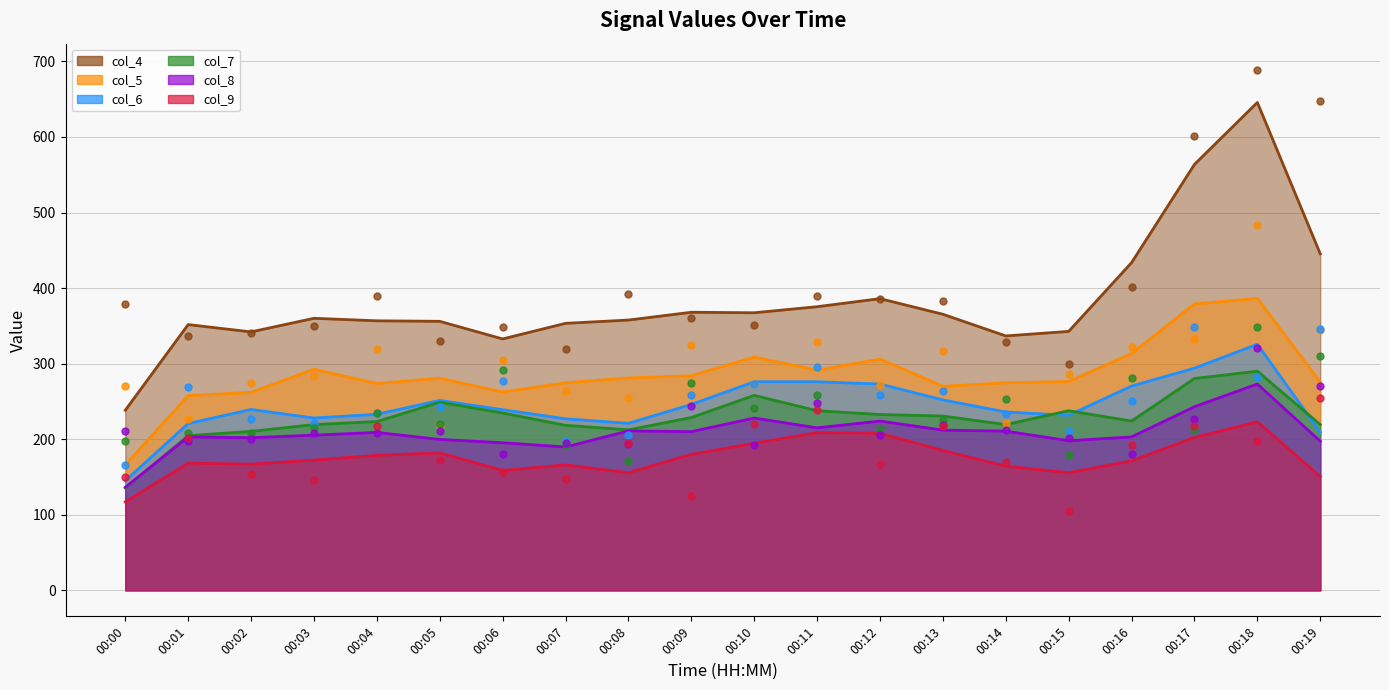

Which series has the widest spread of Y values?

col_4